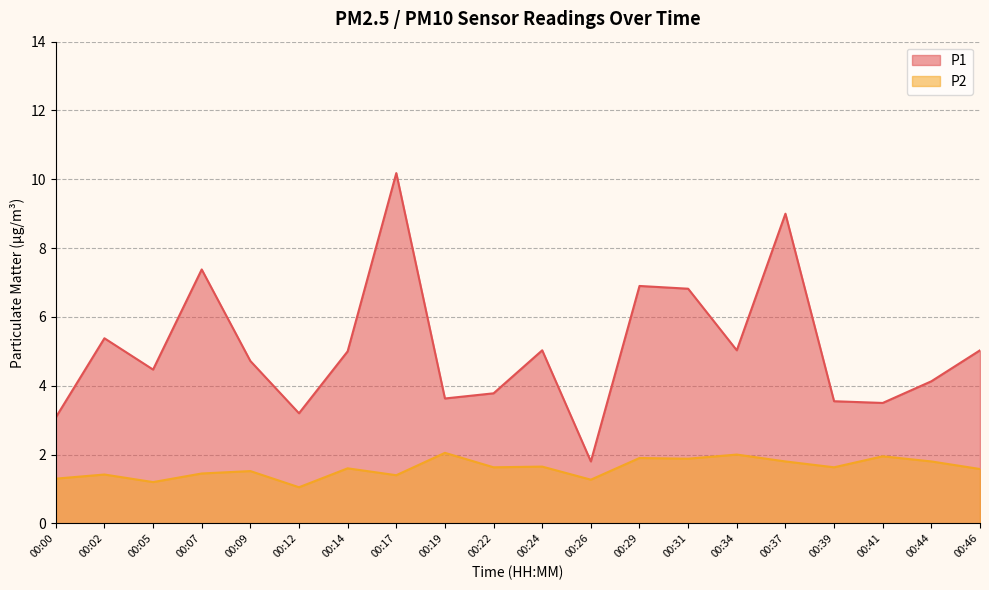

What is the greatest value displayed?

10.2